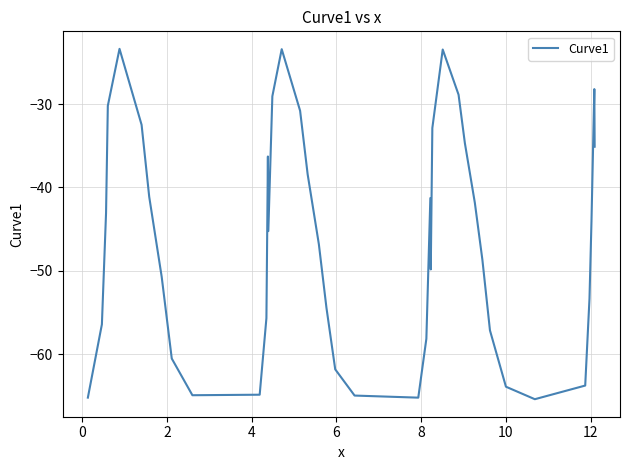

What is the maximum value shown in the chart?

-23.4